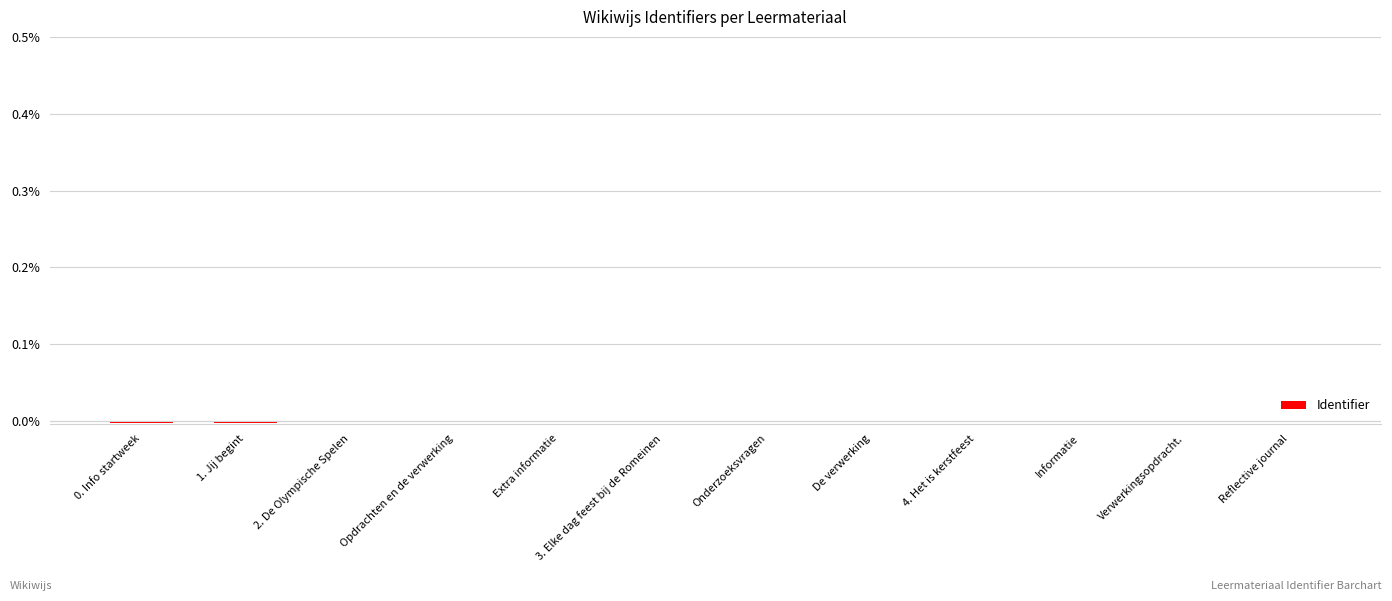

The value at Informatie is -0.0. True or false?

True